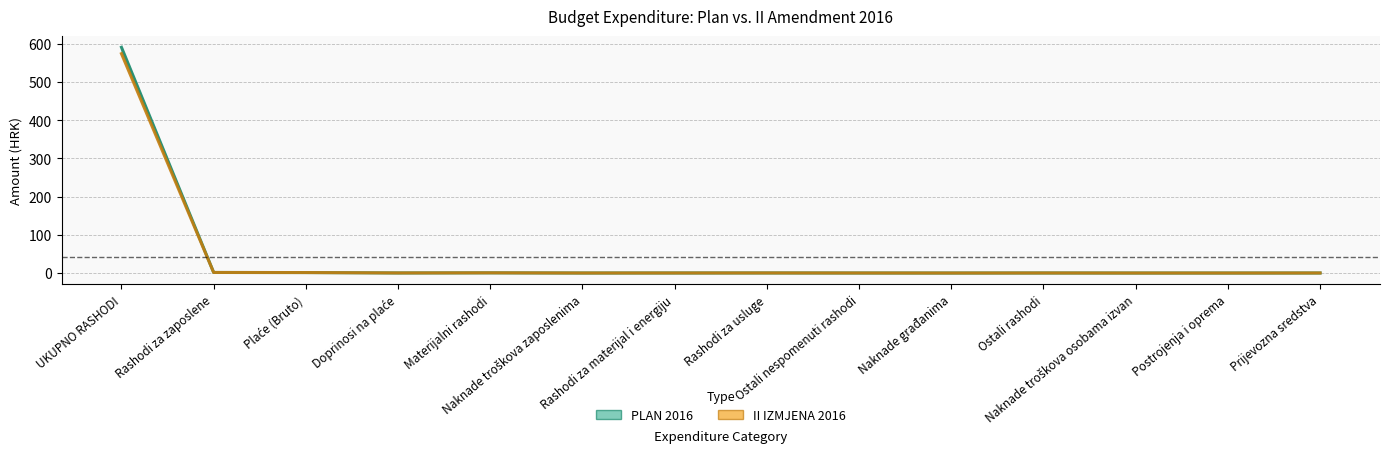

What is the difference between the second highest and minimum values in the II IZMJENA 2016 series?

1.5